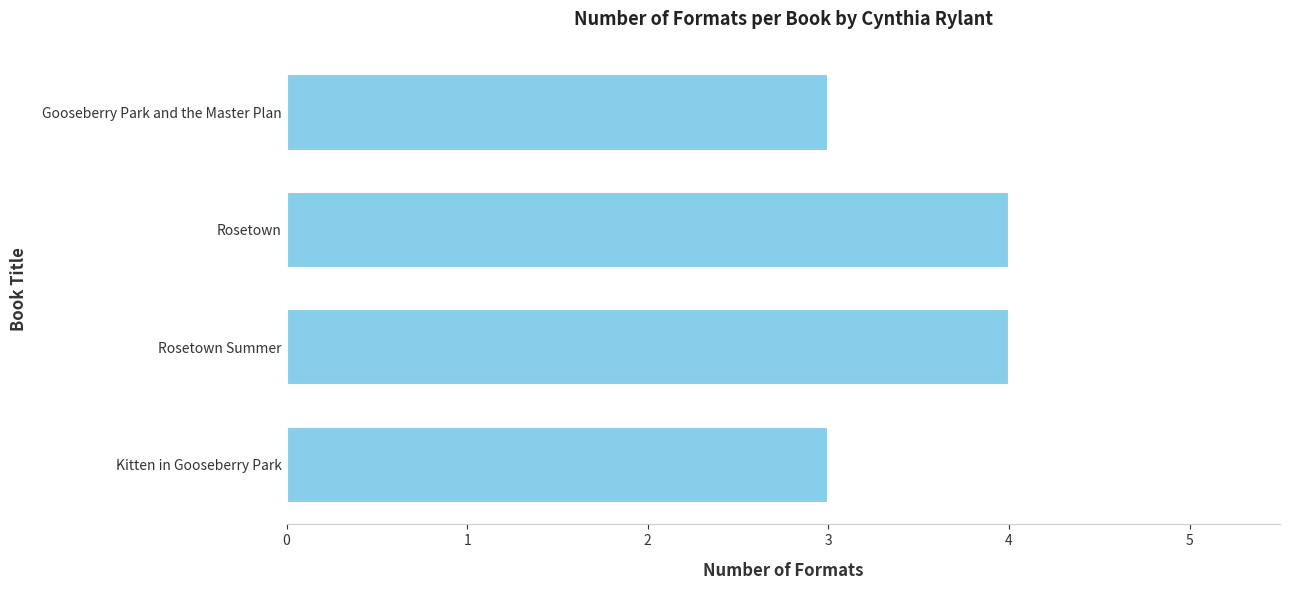

What is the minimum value shown in the chart?

3